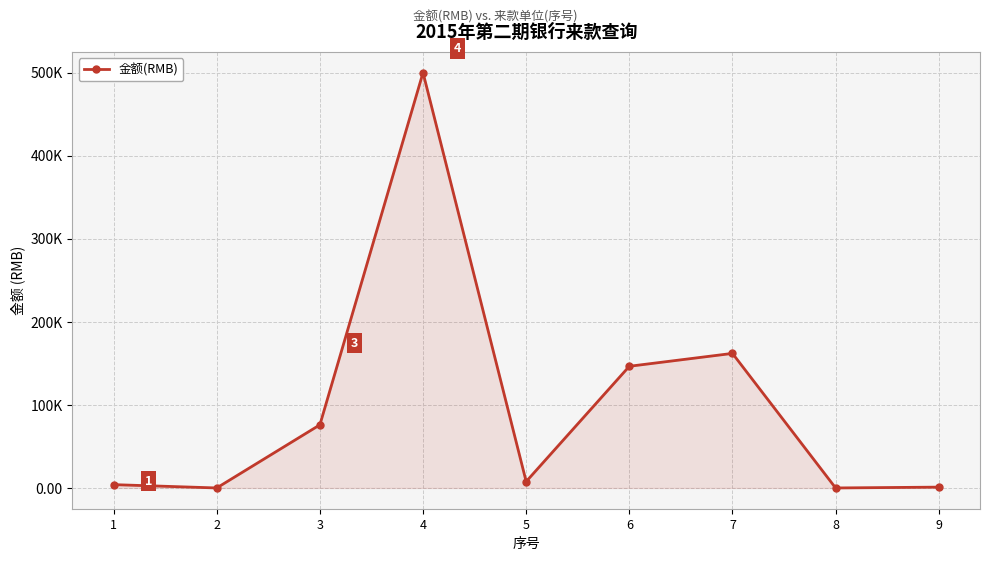

Where does the data first go above 7710?

3